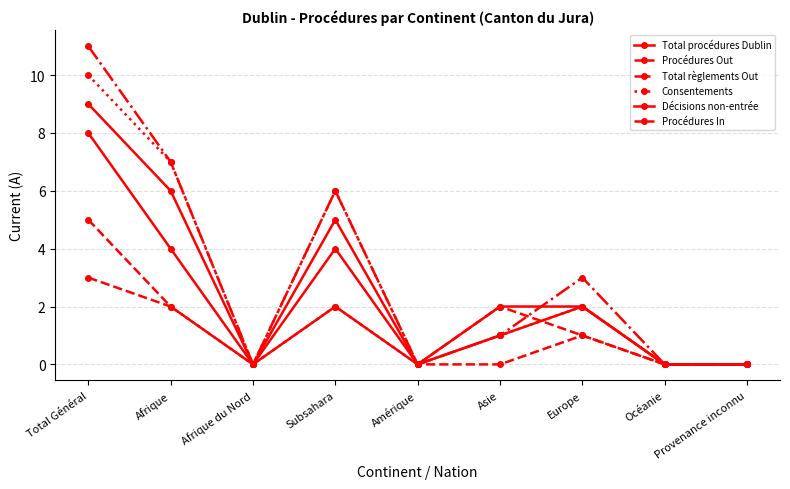

Is this an area chart (filled region under the line)?

No